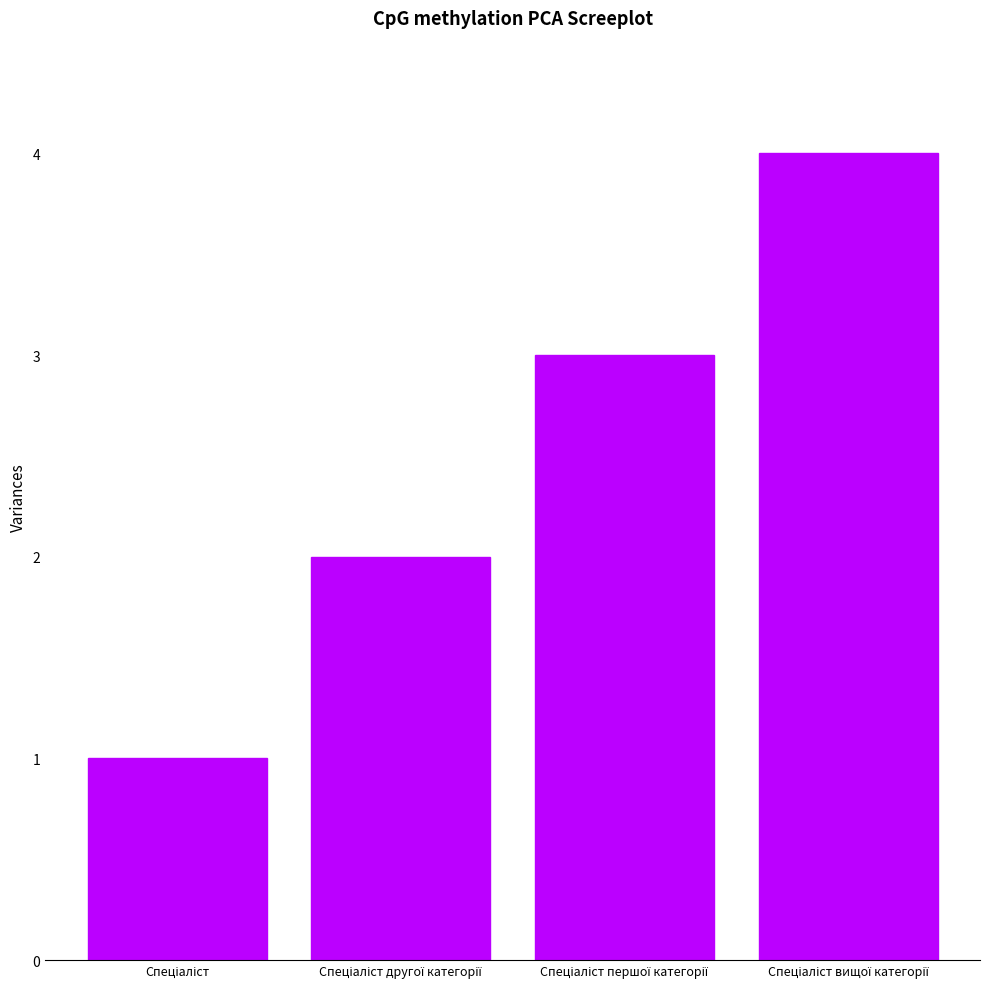

What is the difference between the maximum and minimum values?

3